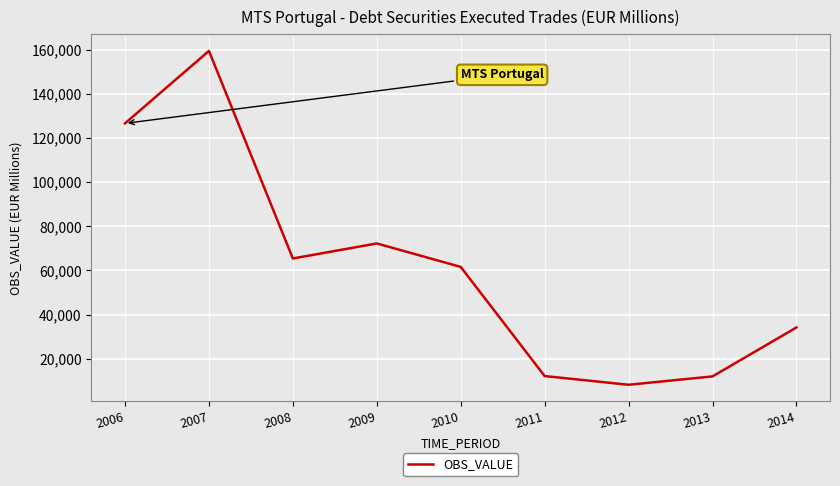

What is the change in value from 2006 to 2009?

-54429